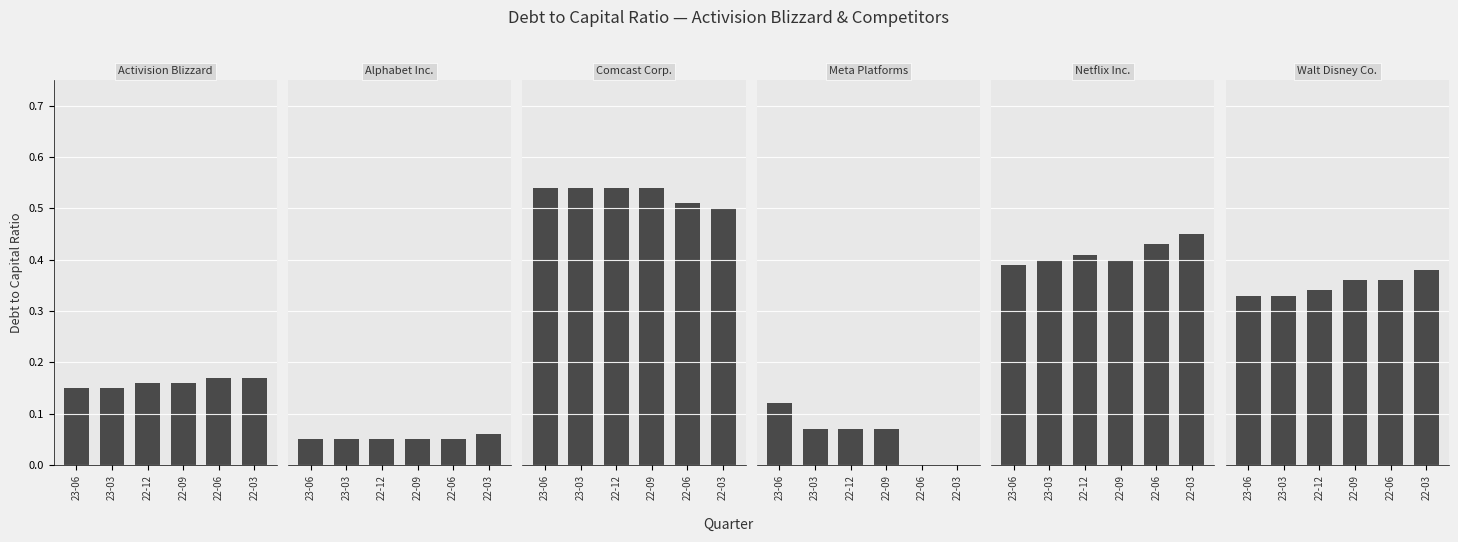

Which series has the largest total across all categories?

Comcast Corp.